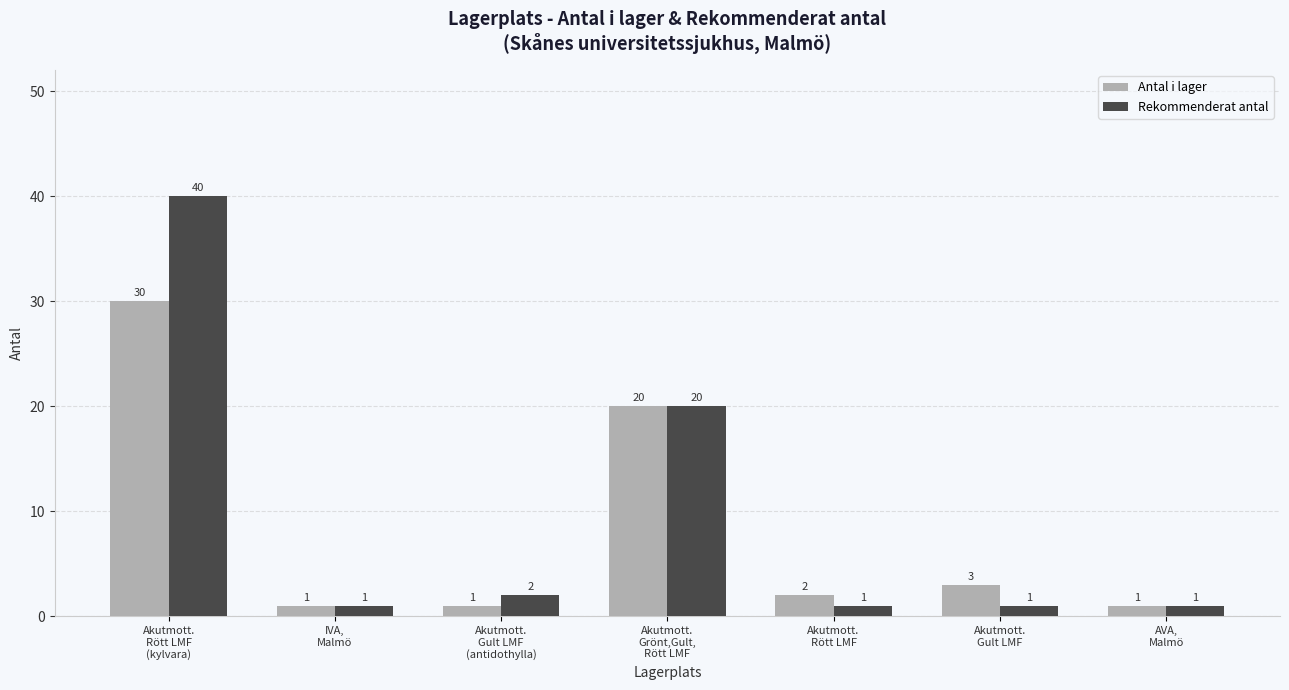

List the series in order of their peak value, lowest first.

Antal i lager, Rekommenderat antal